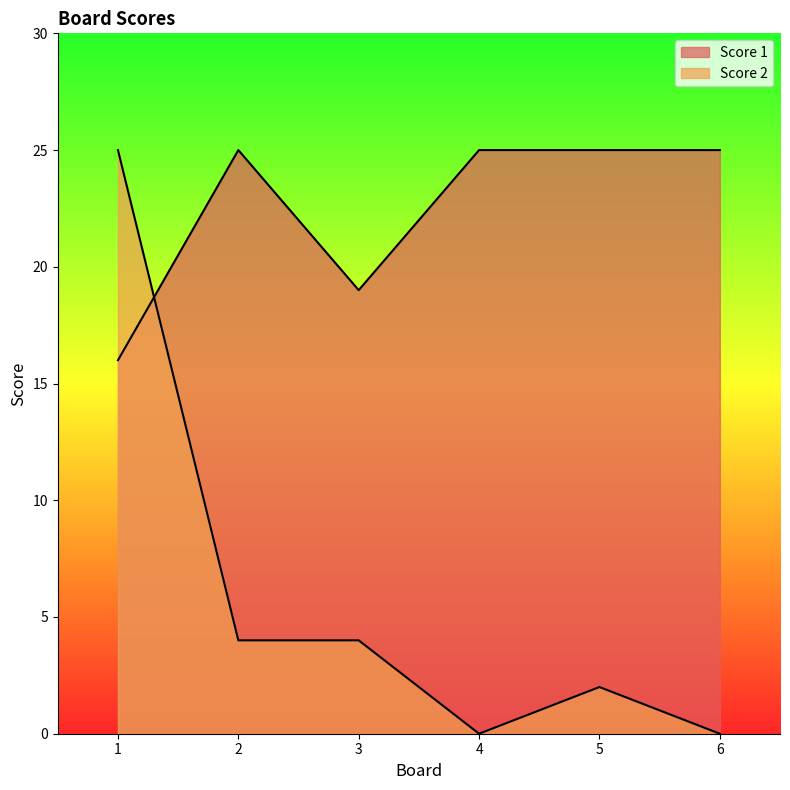

Where is Score 1 nearest to the value 20?

3